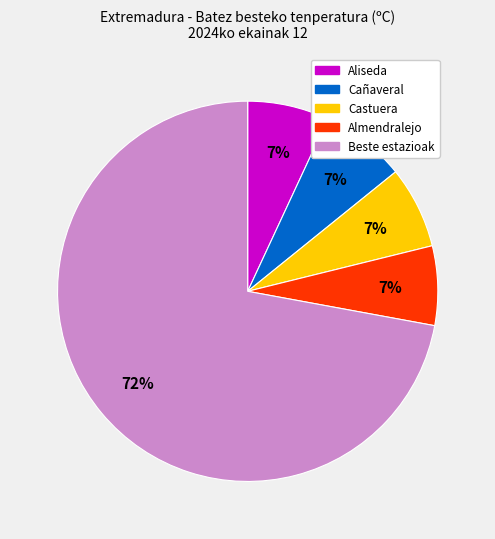

Is there a majority slice in this chart?

Yes